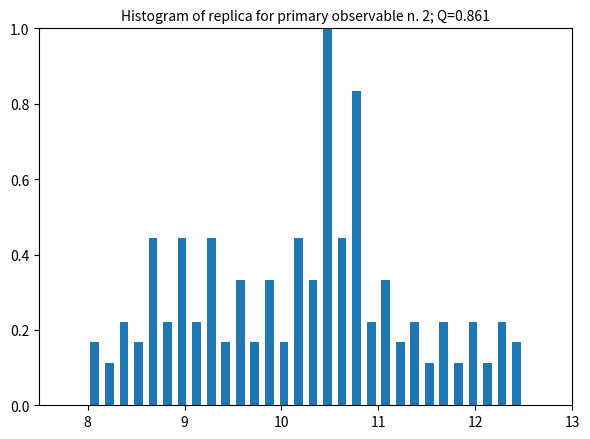

Around what value on the x-axis is the tallest bar? Give the approximate position of its centre, as read against the axis.

10.5